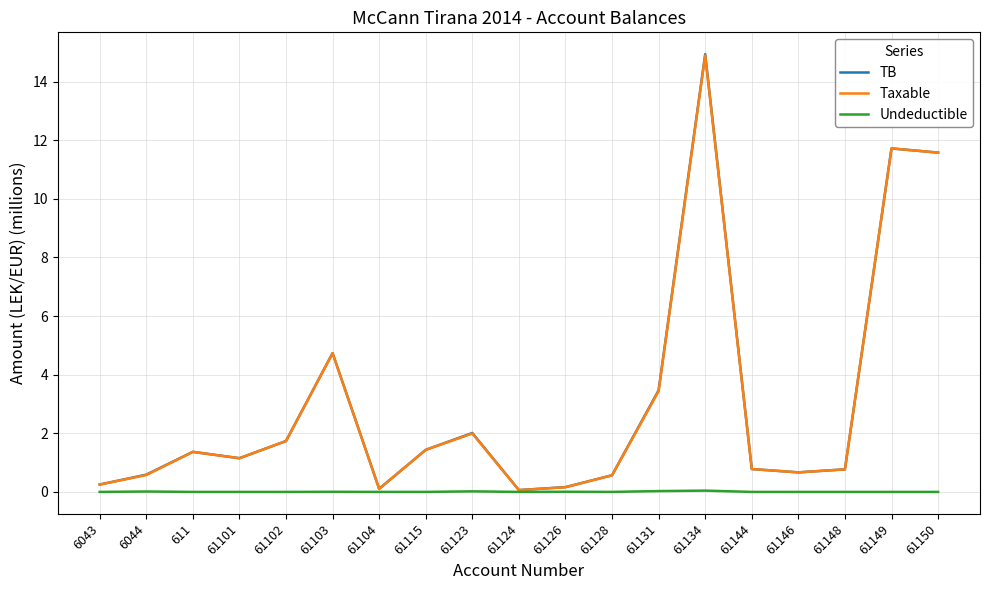

What are all the series names shown in the legend?

TB, Taxable, Undeductible